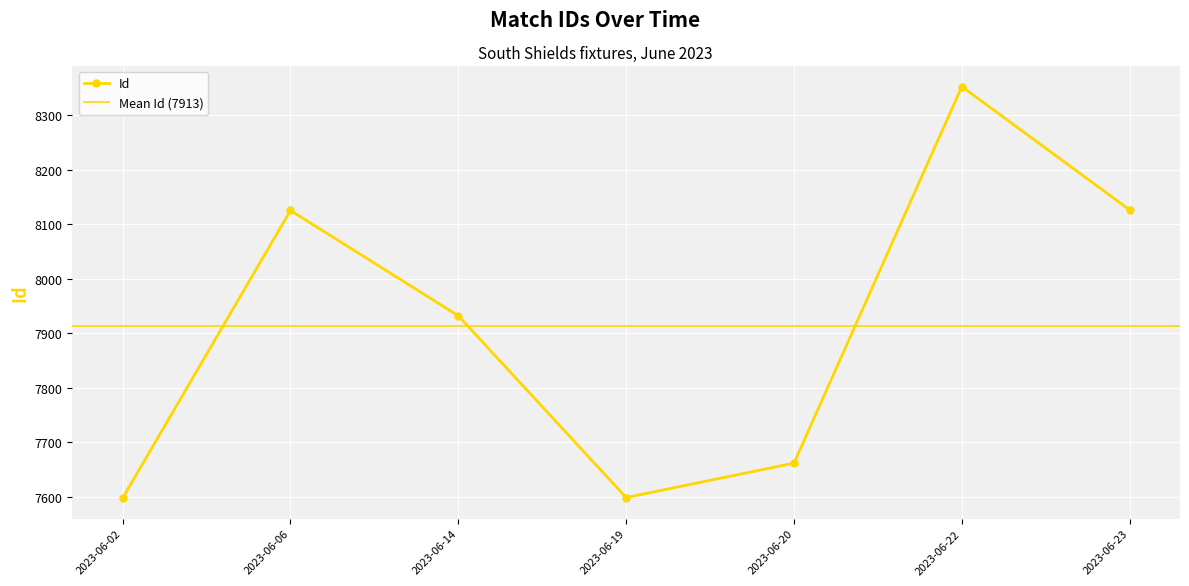

Which category has the lowest value across all series?

2023-06-02